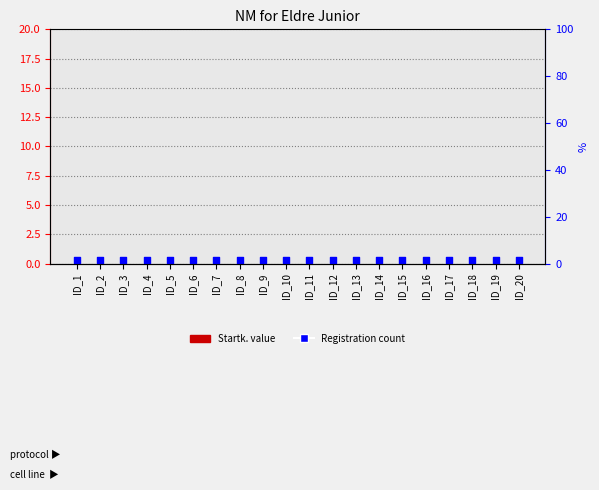

Which series contains the lowest Y value?

Startk.